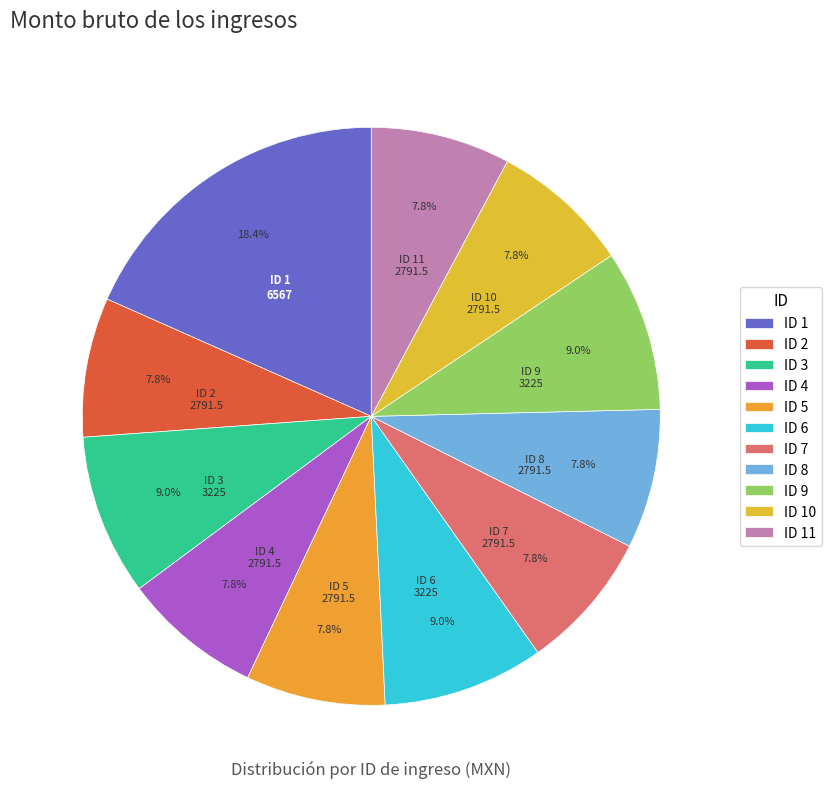

How many slices are in this pie chart?

11